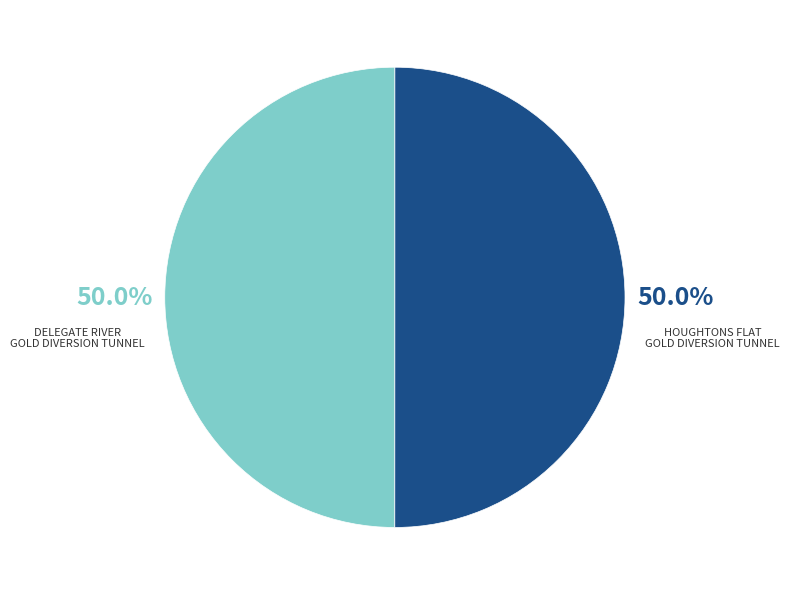

How many segments does this pie chart have?

2